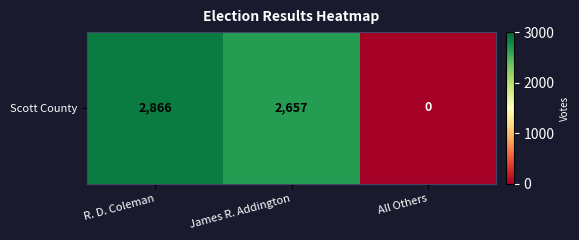

The chart shows a value of 4558 at James R. Addington. True or false?

False